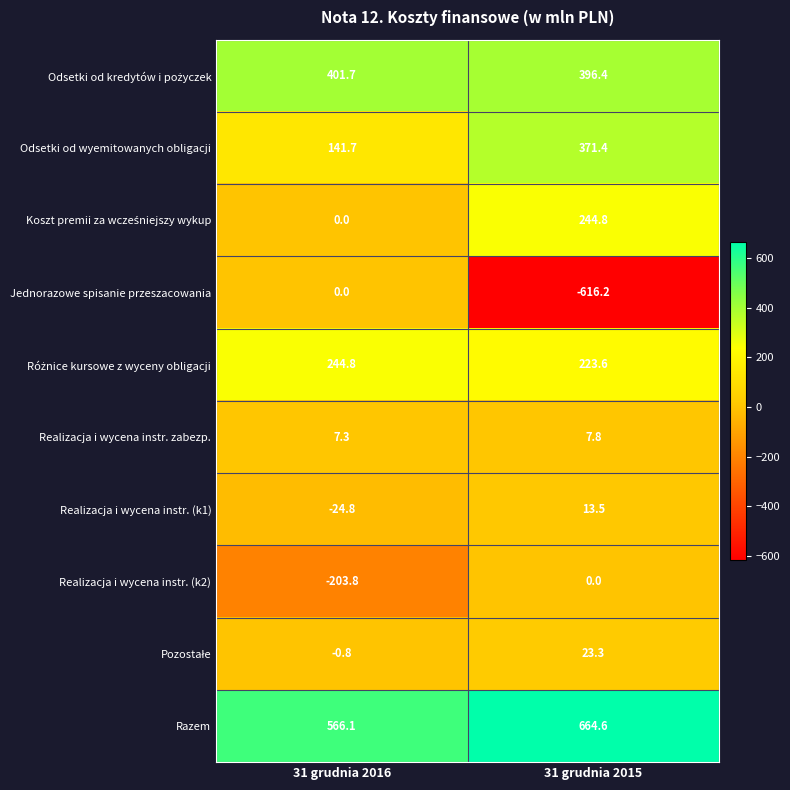

Between 31 grudnia 2016 and 31 grudnia 2015, which series saw the biggest shift?

Jednorazowe spisanie przeszacowania